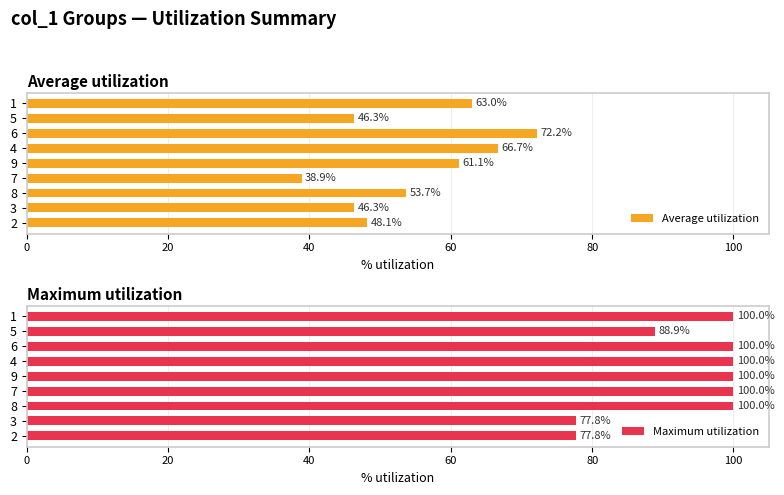

What is the maximum value for Average utilization?

72.2